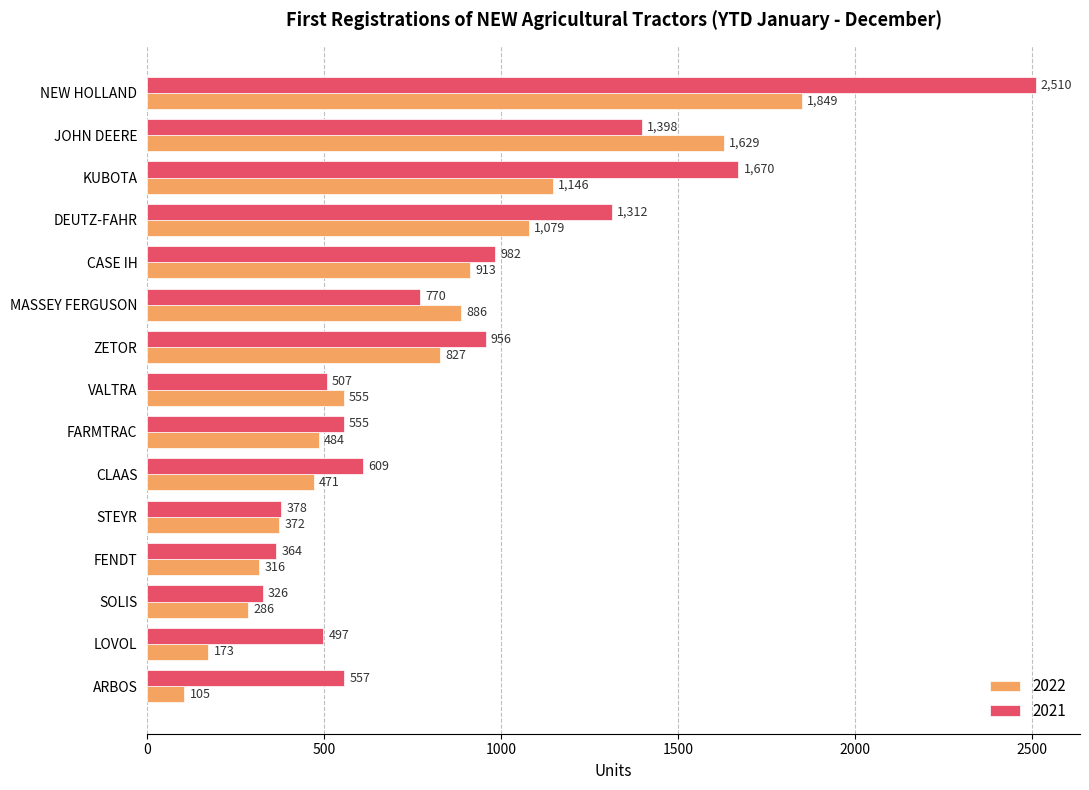

What is the difference between the maximum and minimum values in the 2022 series?

1744